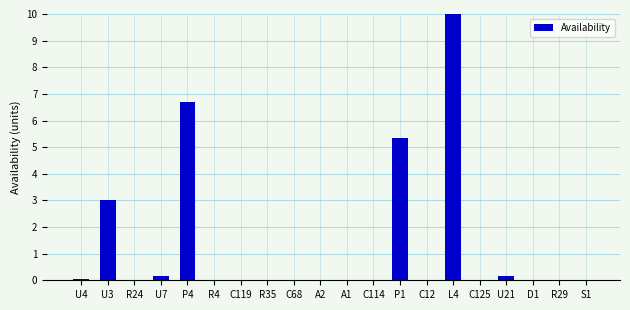

What is the change in value from C114 to L4?

+10.0